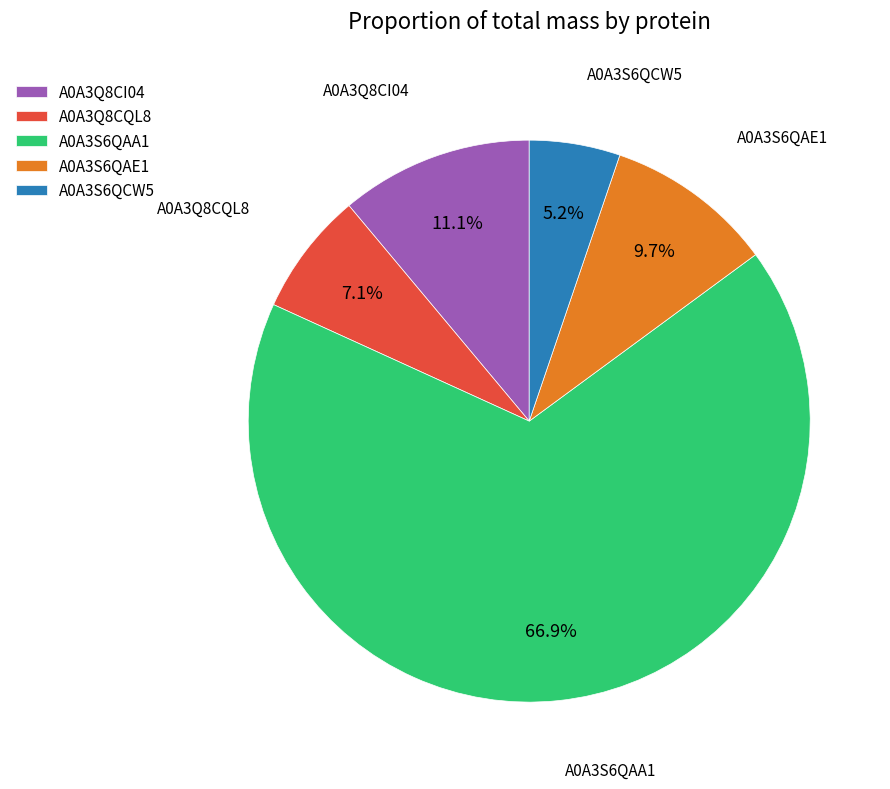

Is it true that A0A3Q8CI04 is 11% of the pie?

True